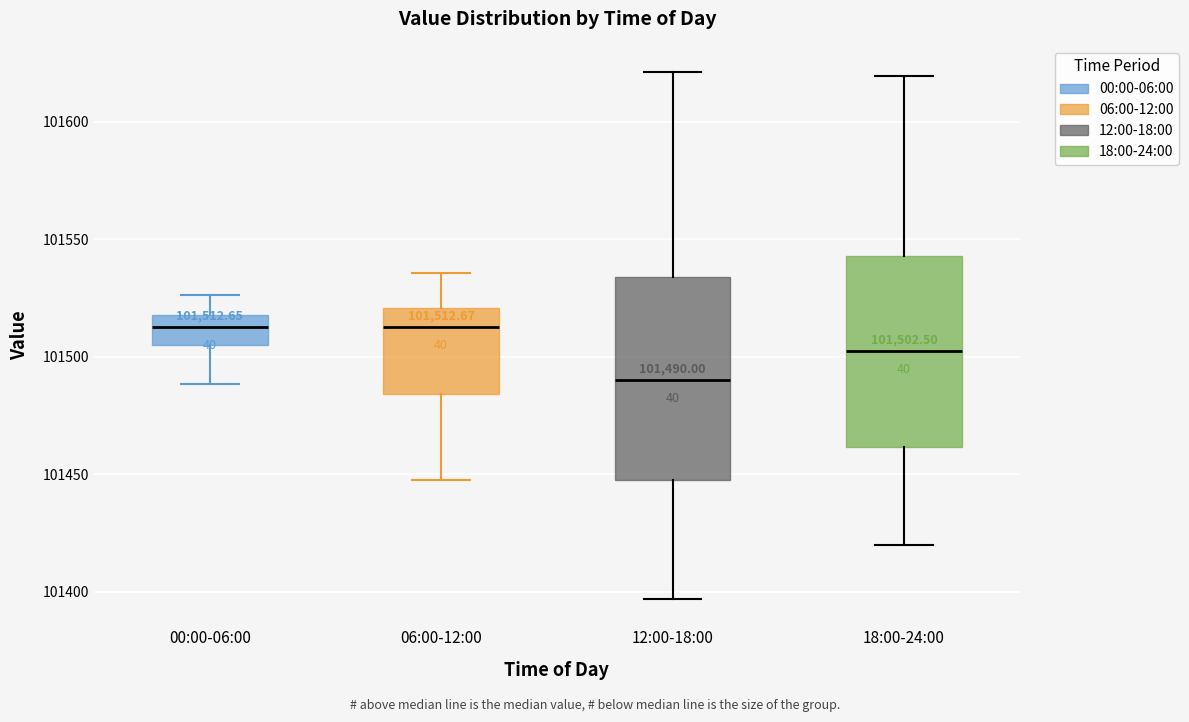

Which box has the lowest median line?

12:00-18:00